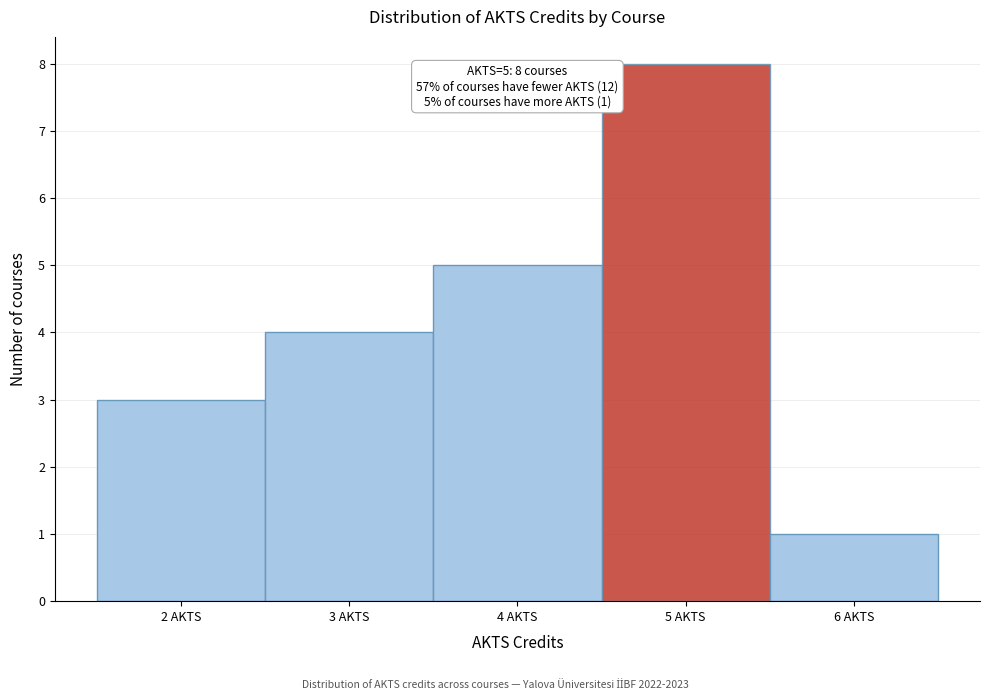

Which range on the x-axis has the tallest bar?

4.5 to 5.5